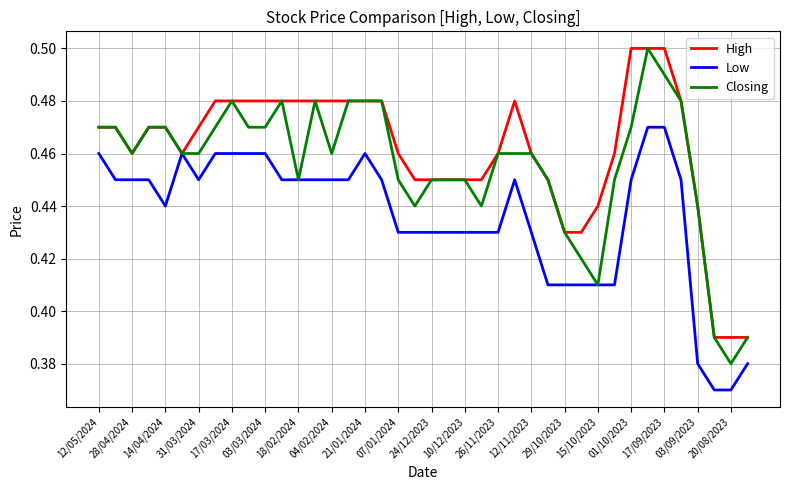

Which series has the largest total across all categories?

High